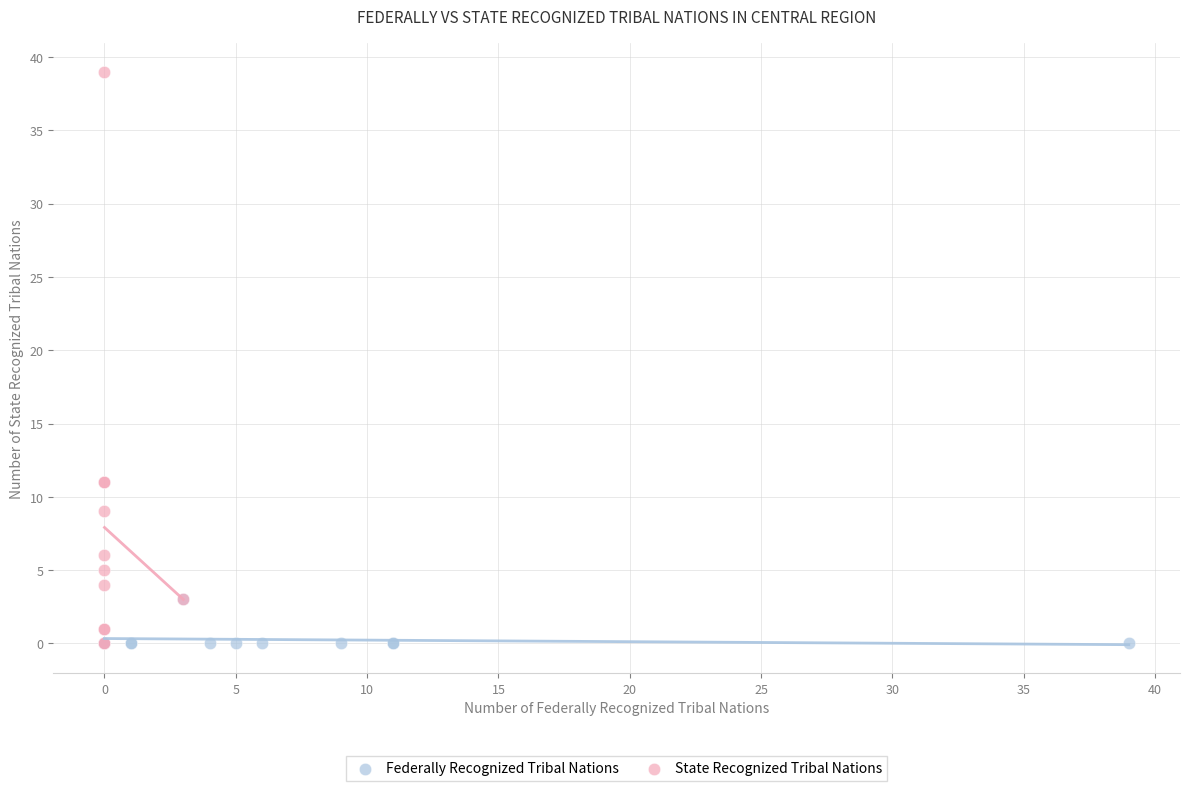

Which series has the widest spread of Y values?

State Recognized Tribal Nations